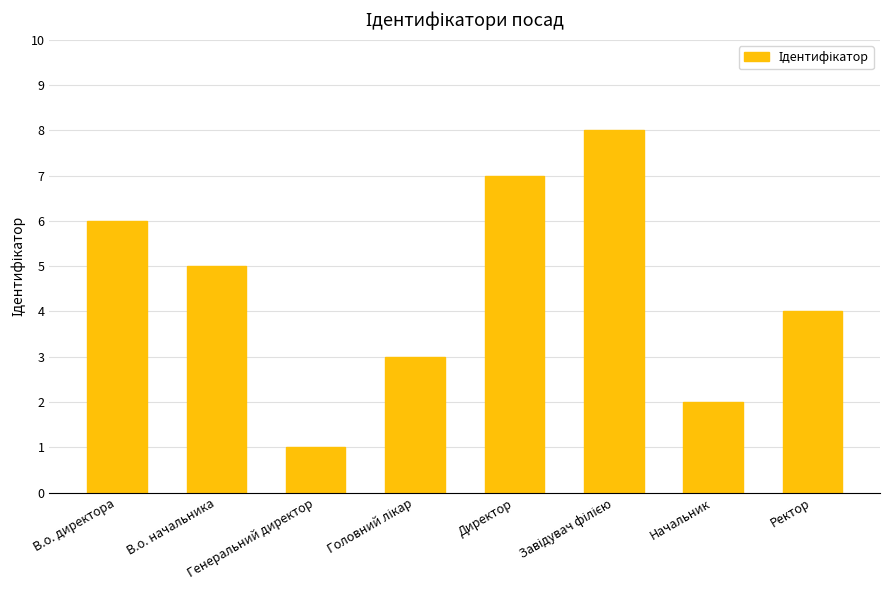

Reading left to right, what are all the values shown in this chart?

6	5	1	3	7	8	2	4